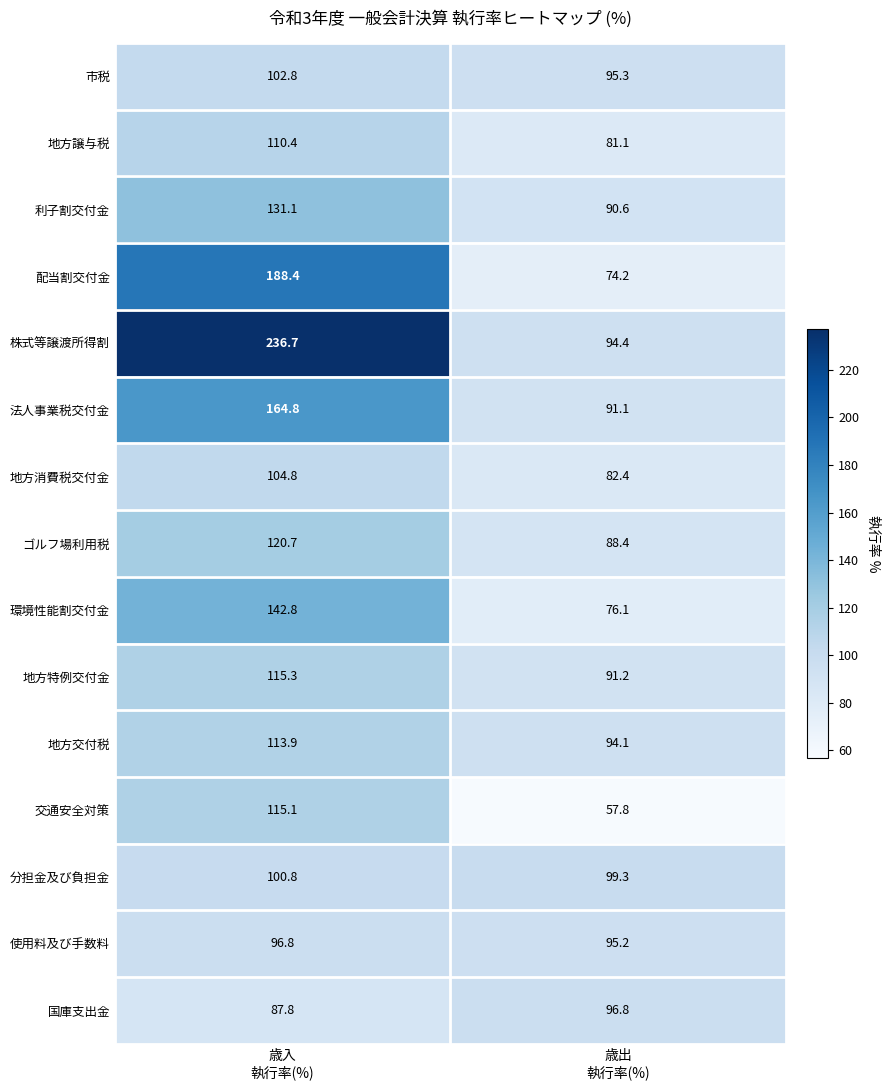

What is the difference between the highest and lowest values at 歳出
執行率(%)?

41.5